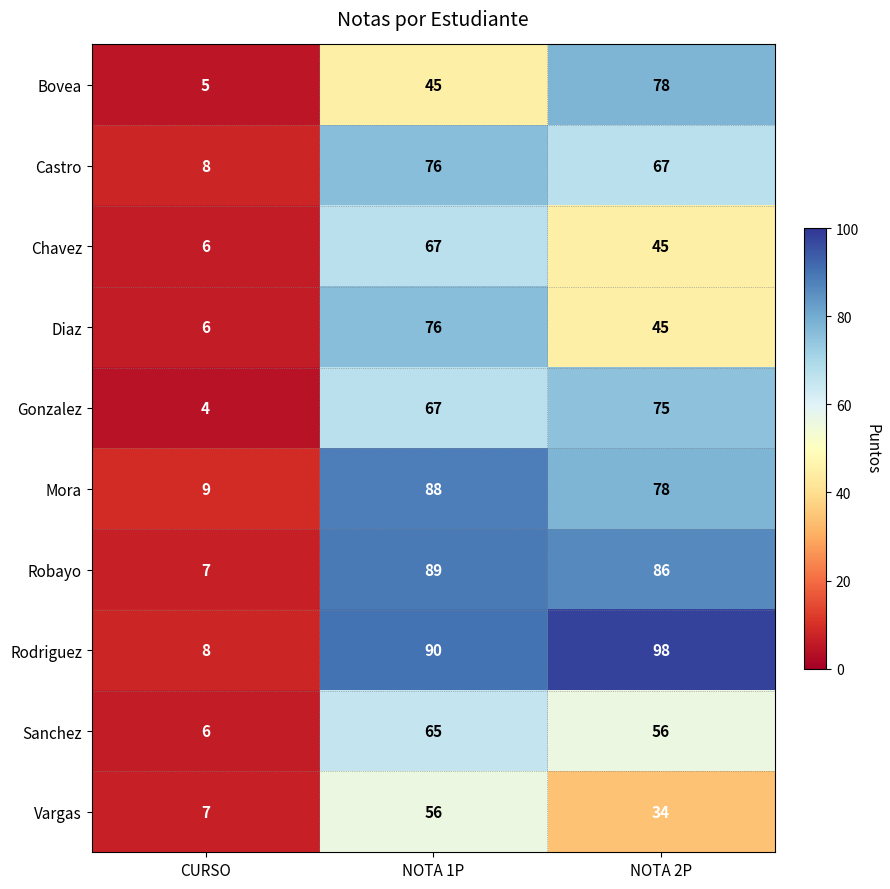

What is the difference between the highest and lowest values at NOTA 1P?

45